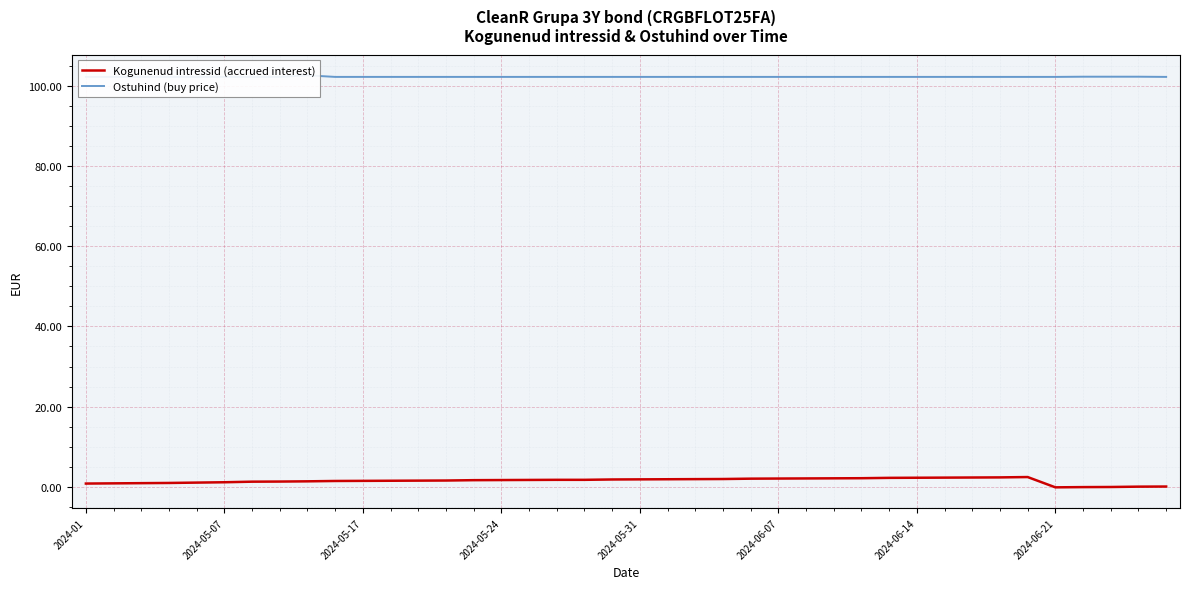

True or false: Kogunenud intressid (accrued interest) has a value of -0.1 at 37.

True